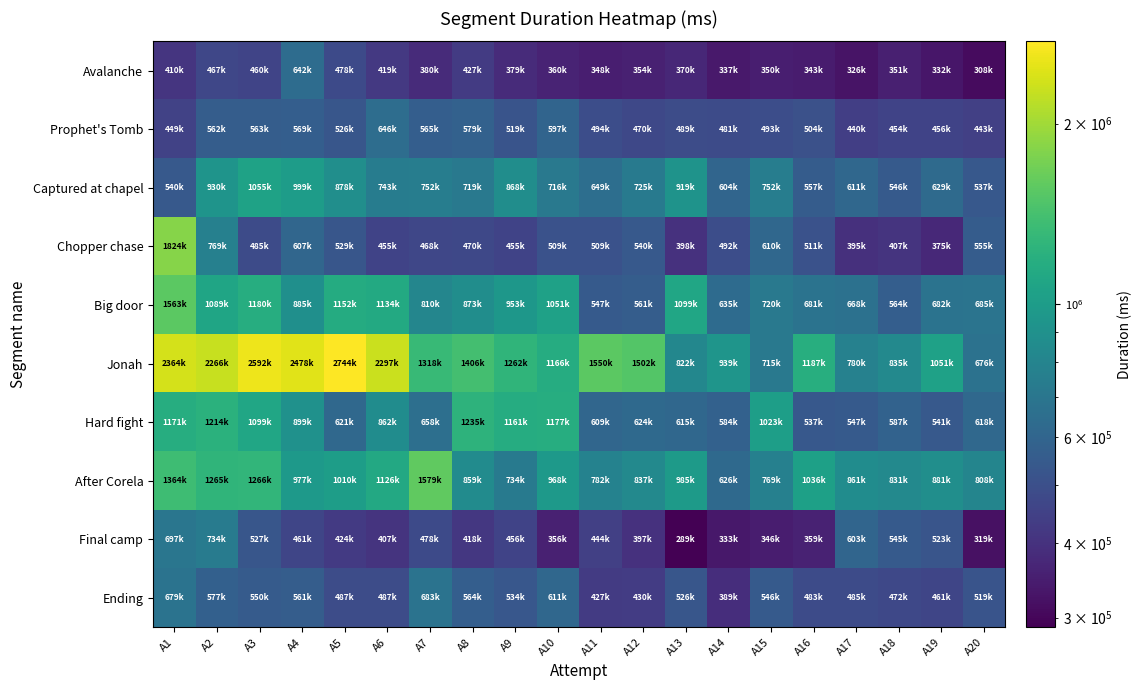

At which category is the sum across all series the highest?

A1